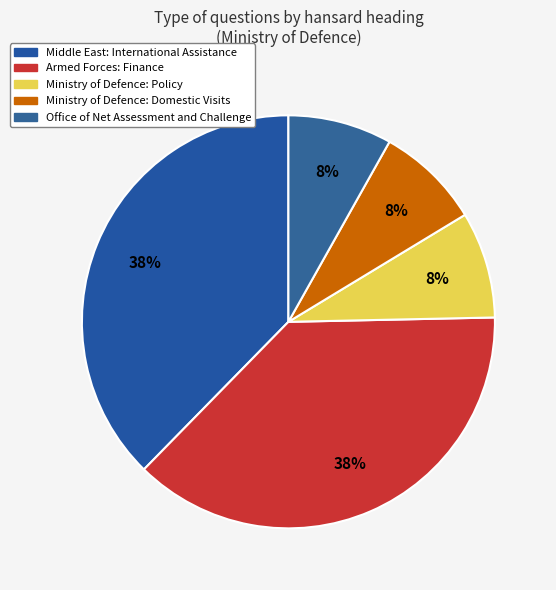

Between Ministry of Defence: Domestic Visits and Ministry of Defence: Policy, which is larger?

Ministry of Defence: Policy